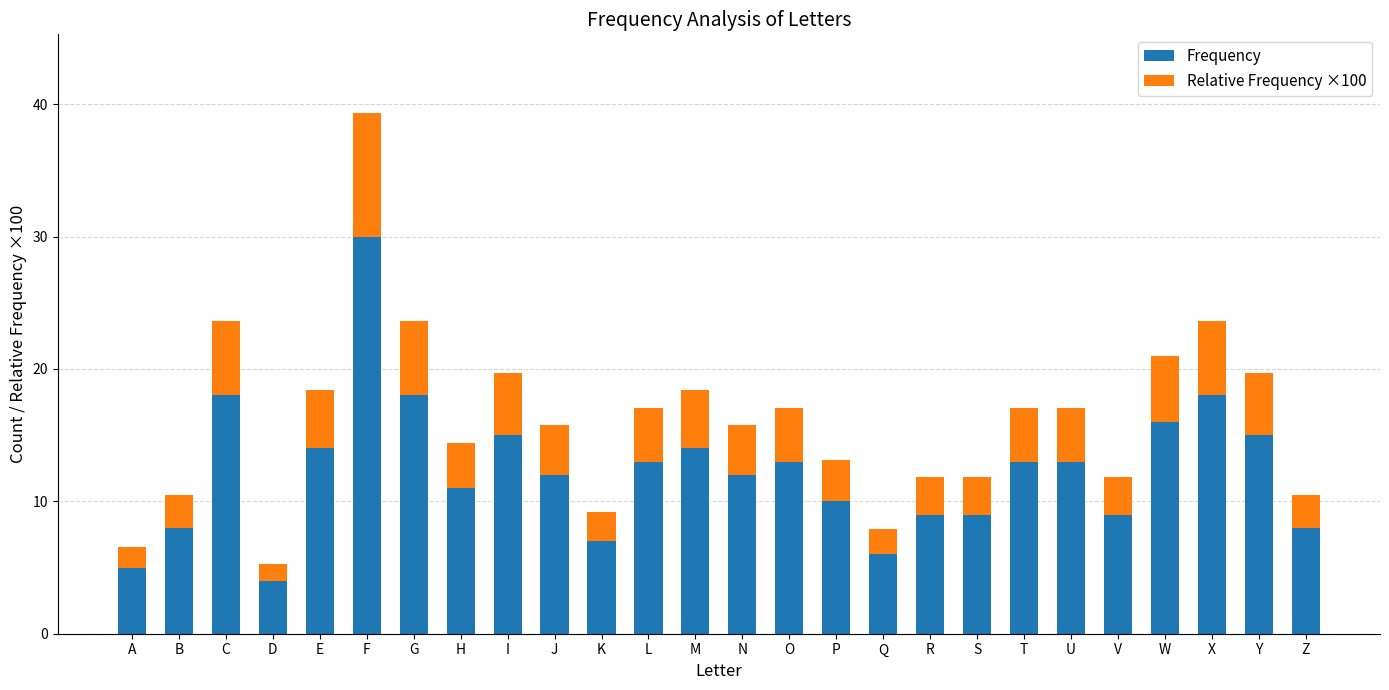

What is the total value across all series at Y?

19.7